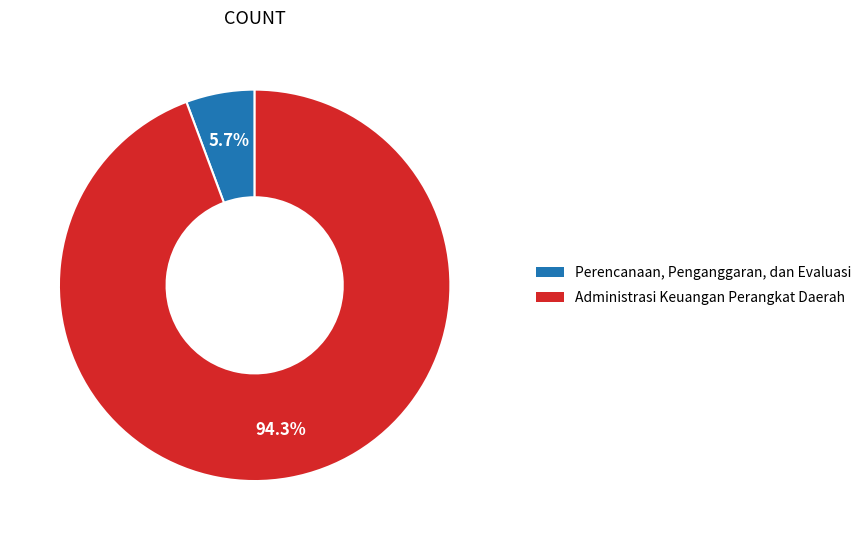

Rank the categories by value from lowest to highest.

Perencanaan, Penganggaran, dan Evaluasi, Administrasi Keuangan Perangkat Daerah